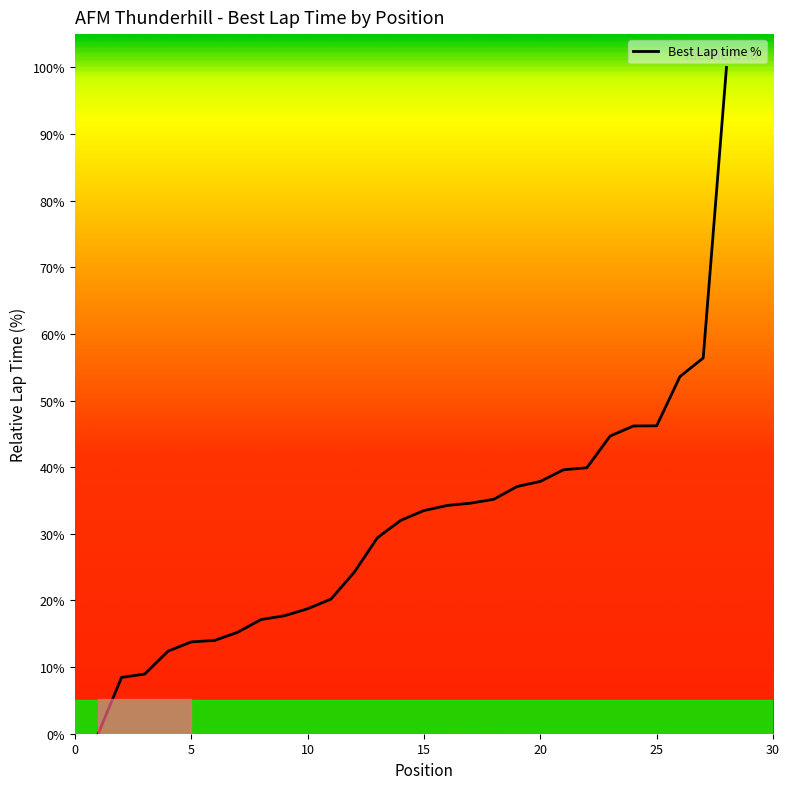

What is the sum of all values?

871.4